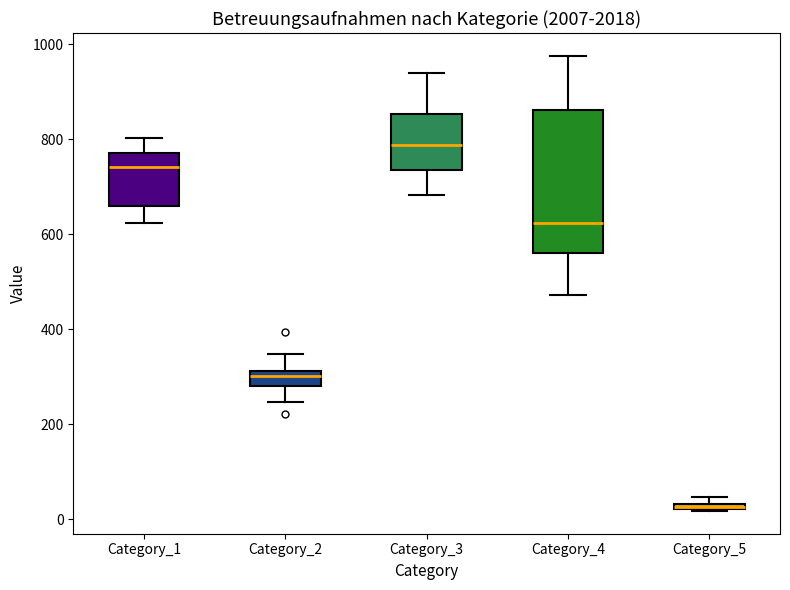

Where does the median line of the box for Category_3 sit on the y-axis? The values are not printed on the chart, so give them approximately, as read against the axis.

780